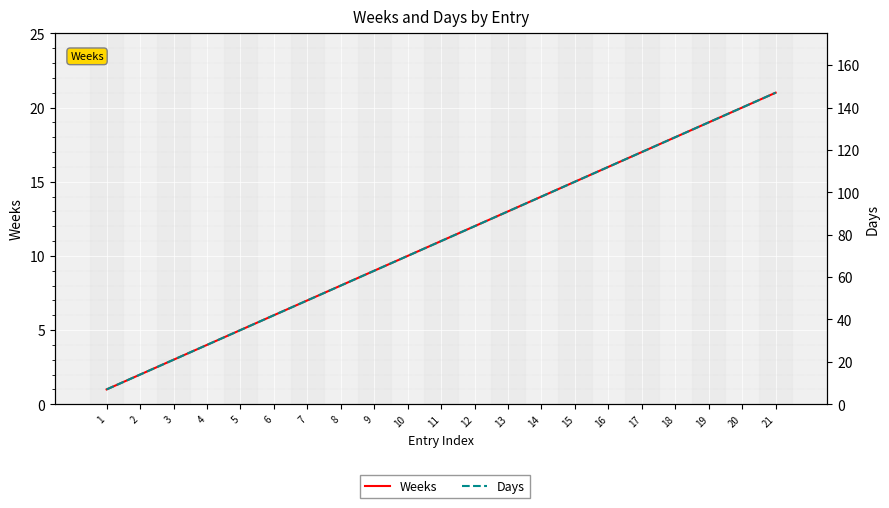

What is the average value of the Days series?

77